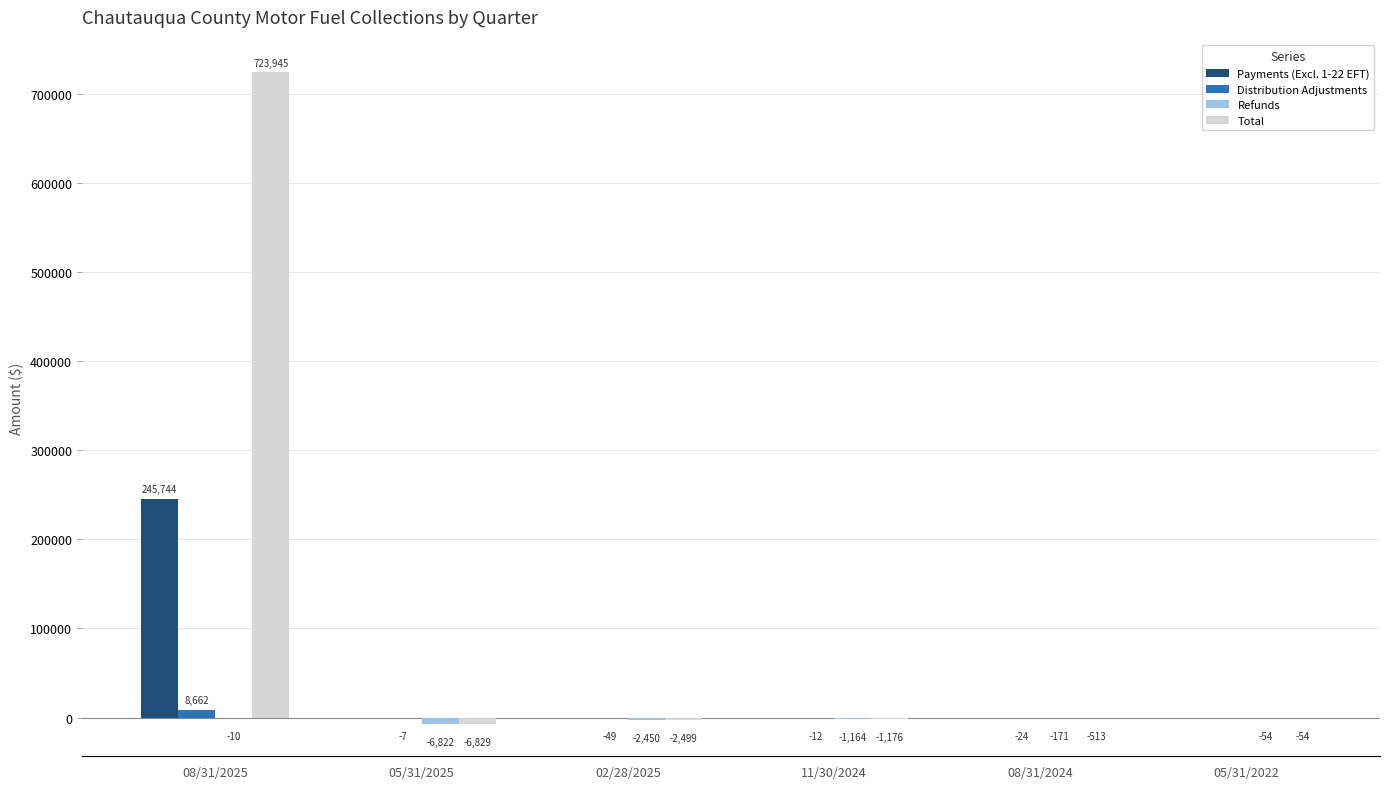

What is the highest value of the Distribution Adjustments series?

8661.9